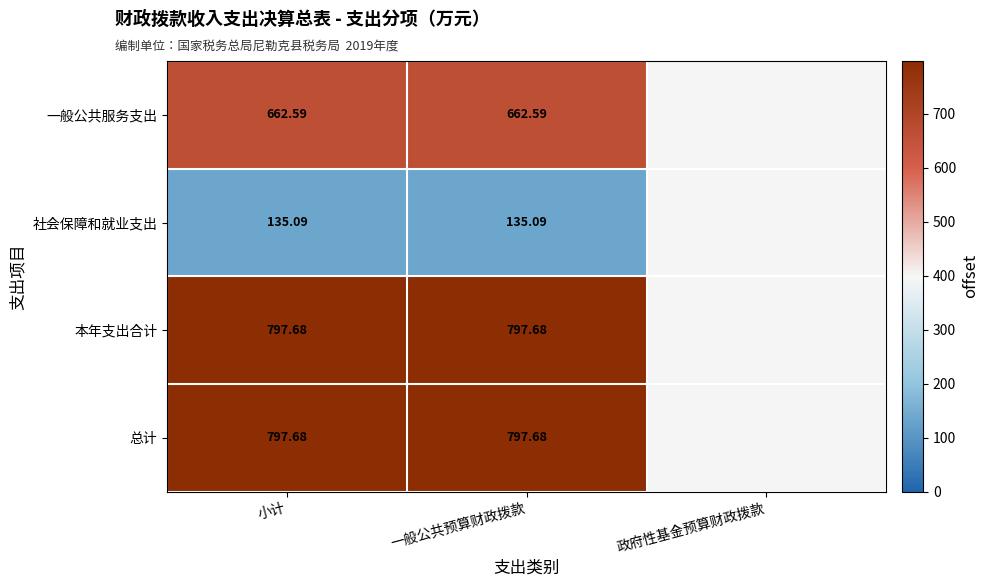

How many data points in 总计 are above 797?

2